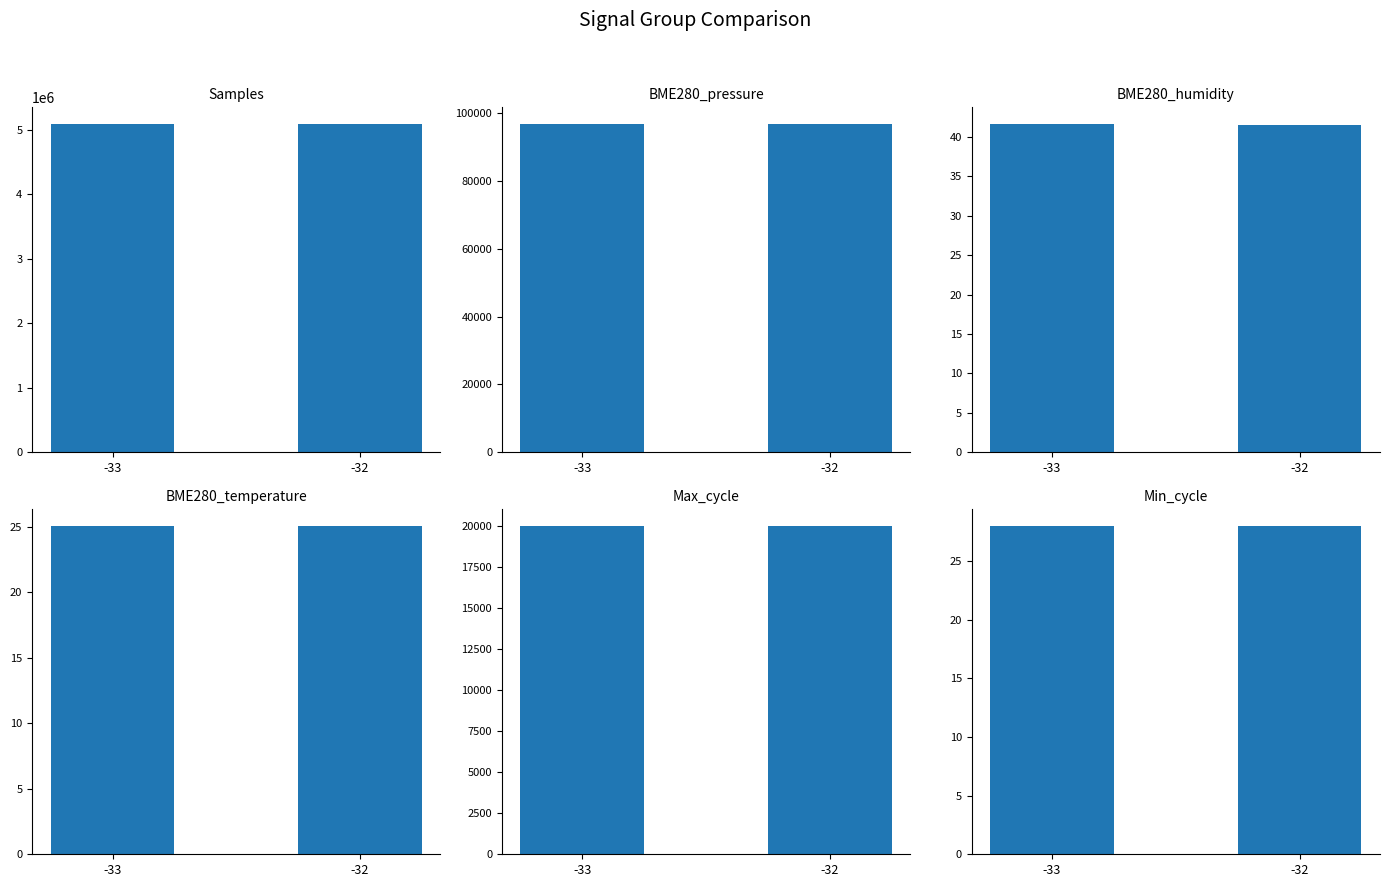

Reading left to right, extract all data points from this chart.

Samples: 5096831.0	5096666.0
BME280_pressure: 96924.1	96927.4
BME280_humidity: 41.7	41.5
BME280_temperature: 25.1	25.1
Max_cycle: 20038.0	20016.0
Min_cycle: 28.0	28.0